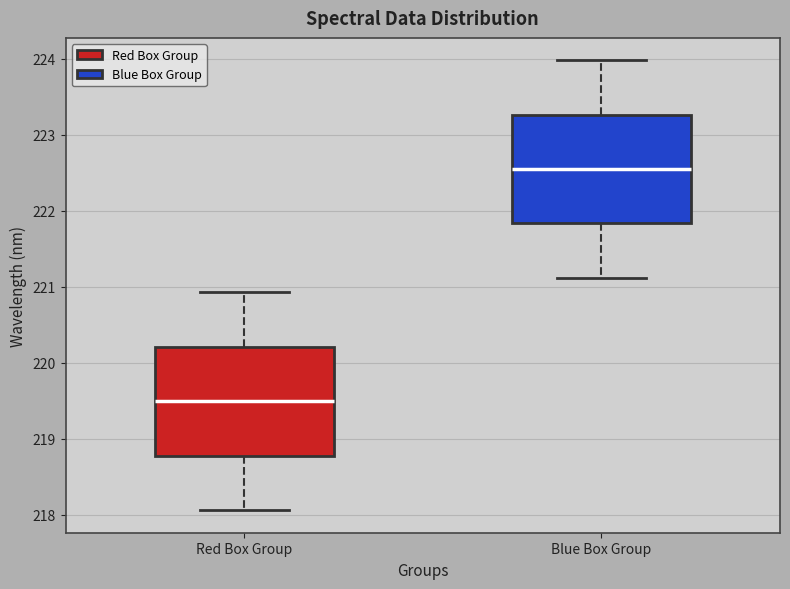

Reading left to right, transcribe this box plot: for each box, give where its median line is, the range the box spans, and where its two whiskers end, as read against the y-axis. The values are not printed on the chart, so give them approximately, as read against the axis.

Red Box Group: median 219.5, box 218.8 to 220.2, whiskers 218.1 to 220.9
Blue Box Group: median 222.5, box 221.8 to 223.3, whiskers 221.1 to 224.0